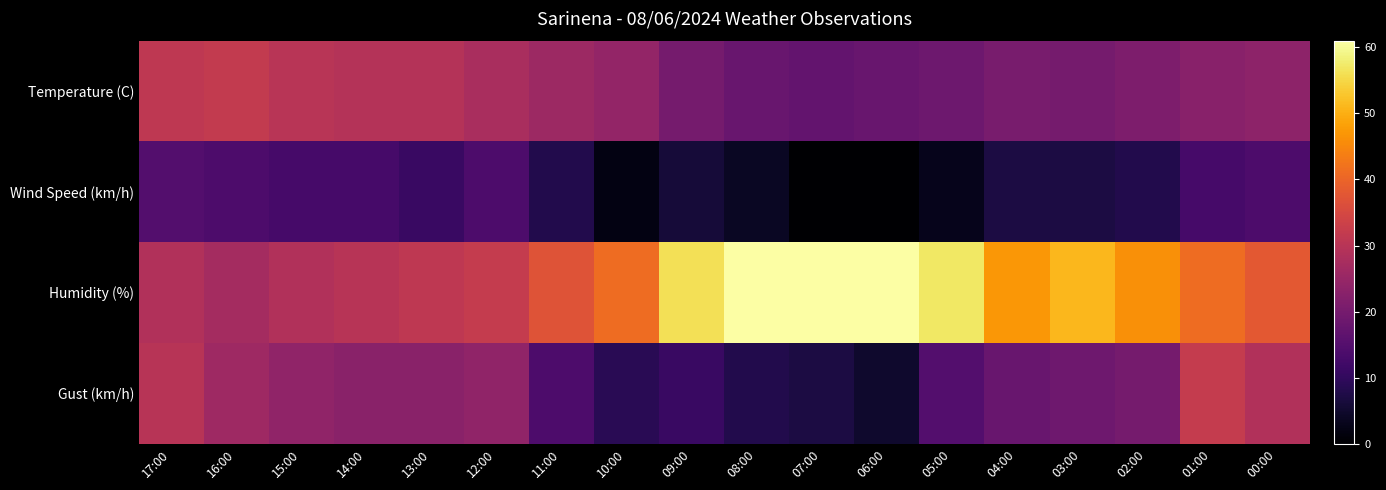

Reading left to right, what are all the values shown in this chart?

Temperature (C): 17:00=31.1	16:00=31.8	15:00=30.2	14:00=29.5	13:00=29.4	12:00=27.7	11:00=25.9	10:00=24.5	09:00=20.0	08:00=17.9	07:00=17.2	06:00=18.0	05:00=18.6	04:00=20.4	03:00=20.0	02:00=21.2	01:00=22.7	00:00=23.5
Wind Speed (km/h): 17:00=15.0	16:00=14.0	15:00=13.0	14:00=13.0	13:00=11.0	12:00=14.0	11:00=8.0	10:00=2.0	09:00=6.0	08:00=4.0	07:00=0.0	06:00=0.0	05:00=3.0	04:00=7.0	03:00=7.0	02:00=8.0	01:00=13.0	00:00=14.0
Humidity (%): 17:00=29.0	16:00=27.0	15:00=29.0	14:00=30.0	13:00=31.0	12:00=32.0	11:00=37.0	10:00=41.0	09:00=56.0	08:00=61.0	07:00=61.0	06:00=61.0	05:00=57.0	04:00=47.0	03:00=51.0	02:00=46.0	01:00=41.0	00:00=38.0
Gust (km/h): 17:00=30.0	16:00=26.0	15:00=24.0	14:00=23.0	13:00=23.0	12:00=24.0	11:00=14.0	10:00=9.0	09:00=11.0	08:00=8.0	07:00=7.0	06:00=5.0	05:00=15.0	04:00=18.0	03:00=19.0	02:00=20.0	01:00=32.0	00:00=29.0